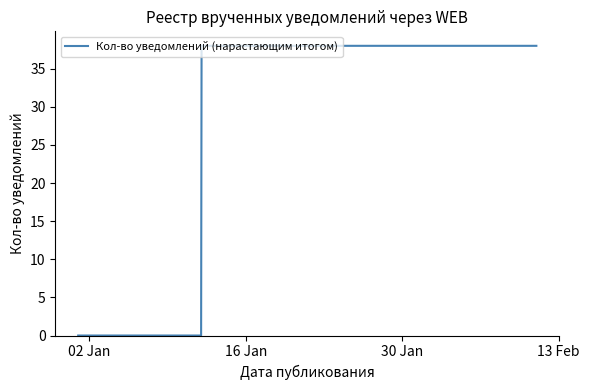

Count the values in the range 0 to 38.

4